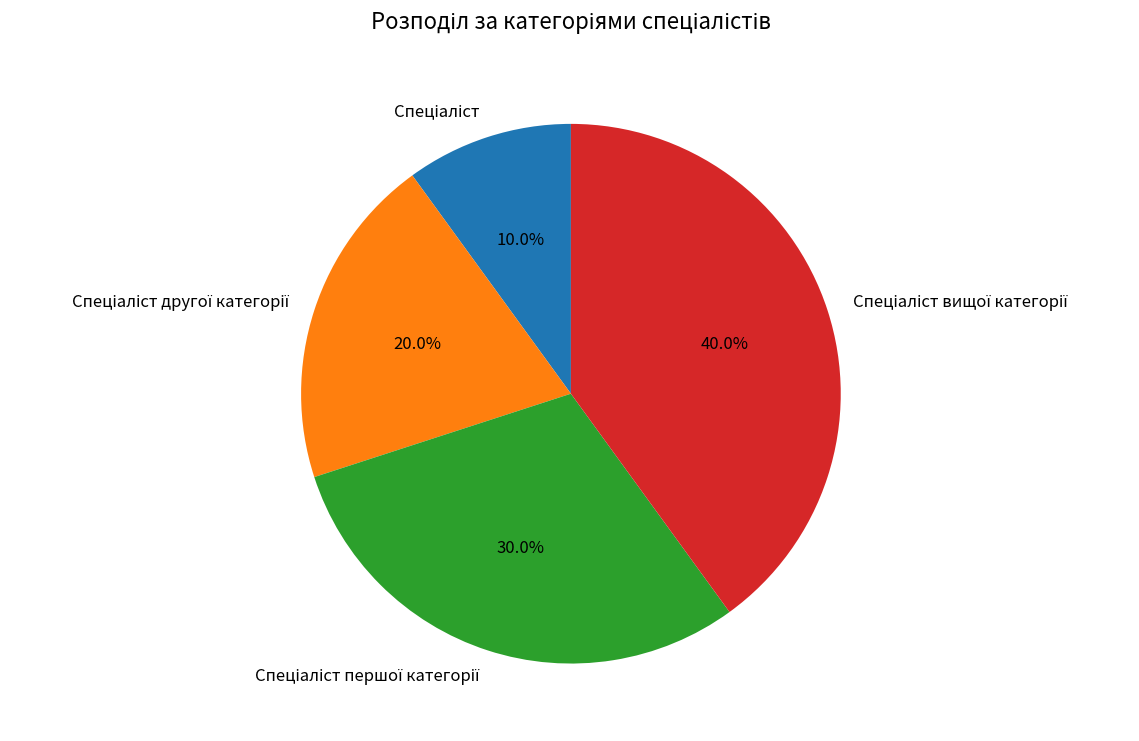

Is there a majority slice in this chart?

No